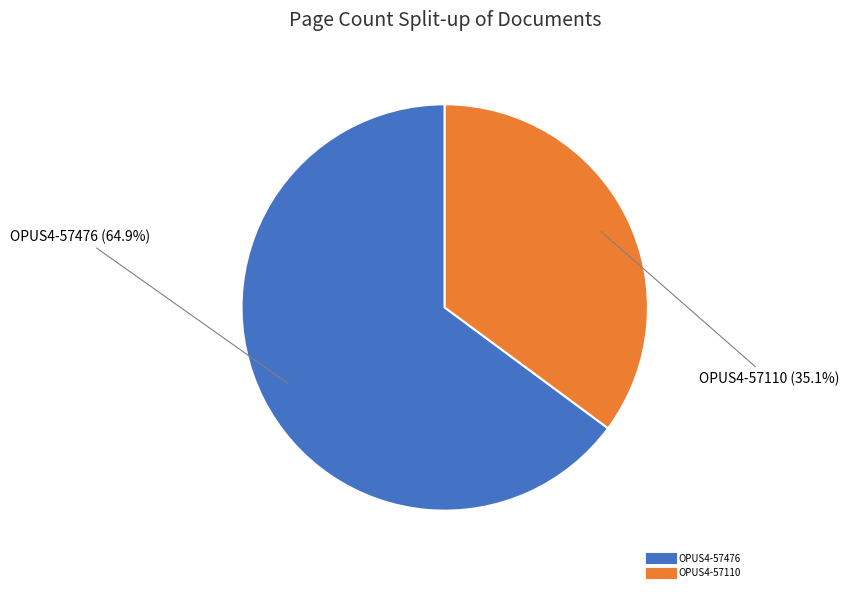

What is the smallest slice in the pie chart?

OPUS4-57110